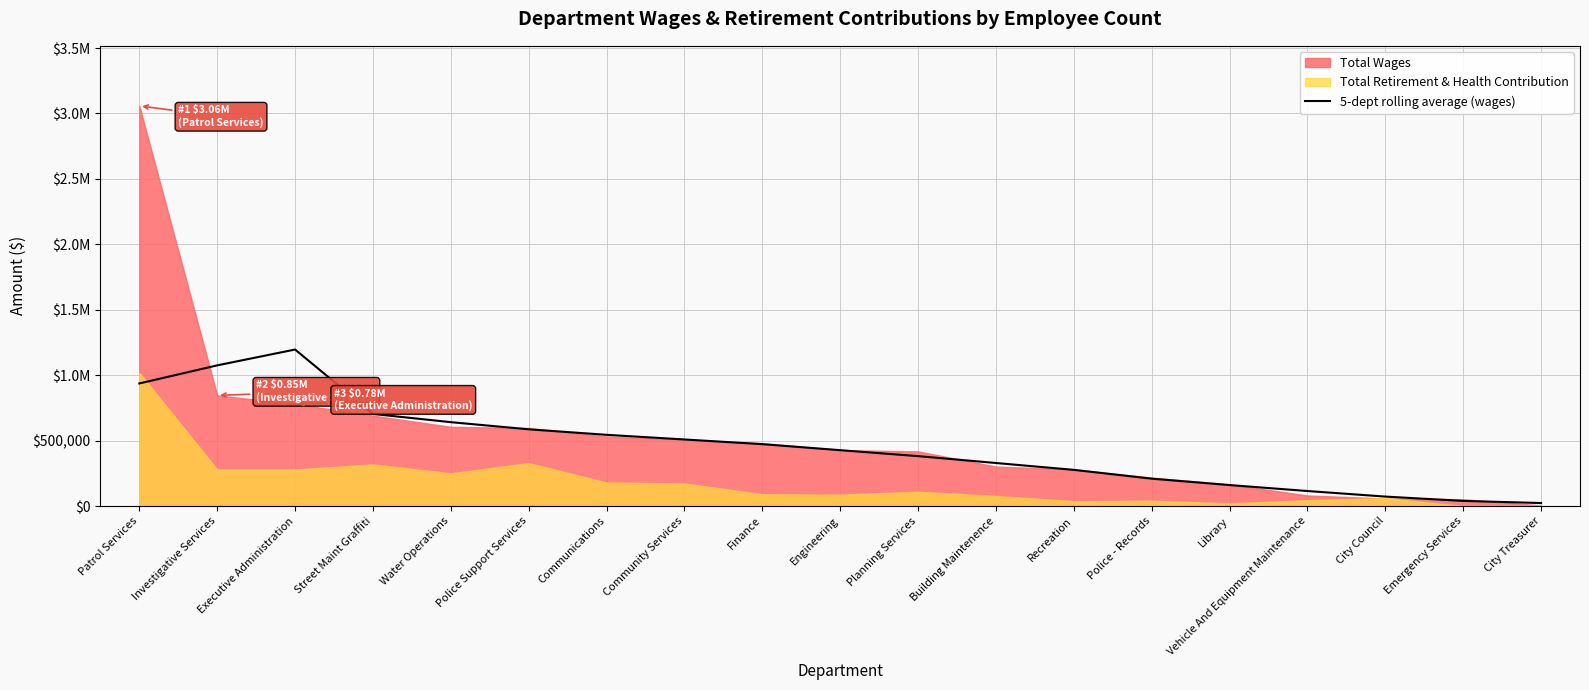

What is the change in value from Finance to Building Maintenence?

-144062.2